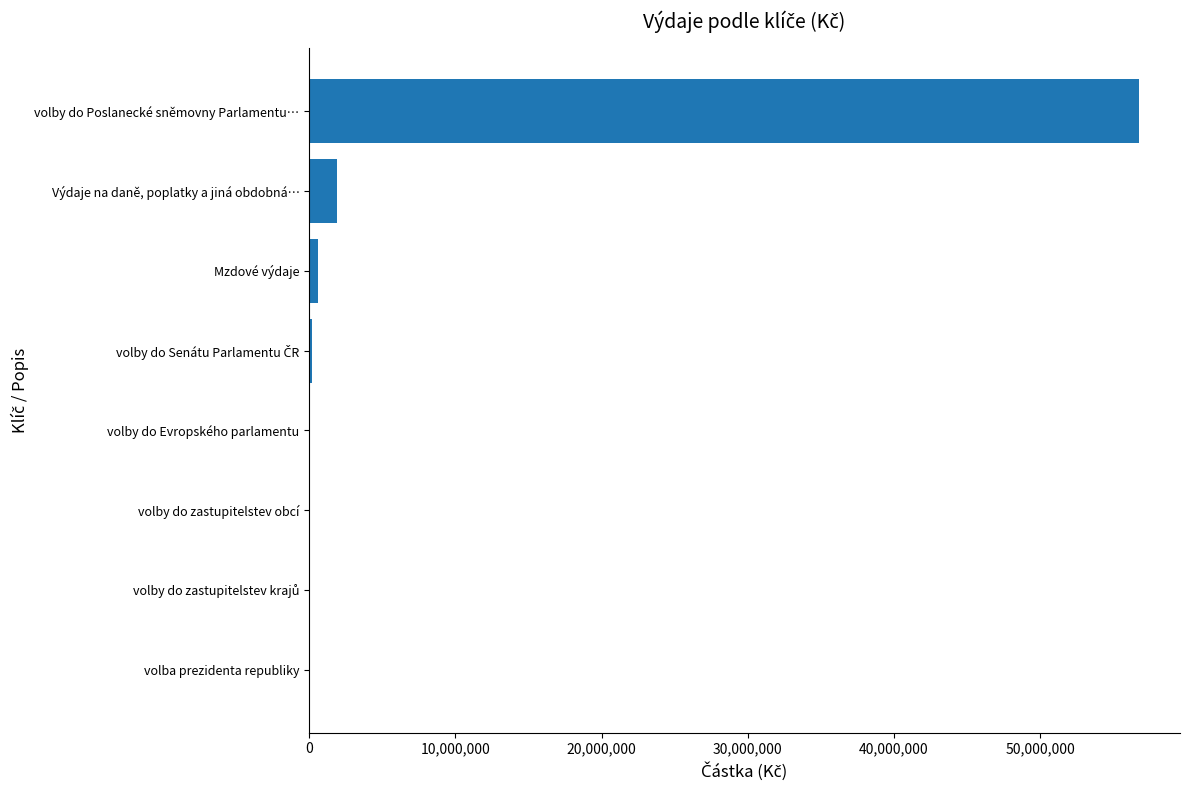

Which category has the highest value across all series?

volby do Poslanecké sněmovny Parlamentu…